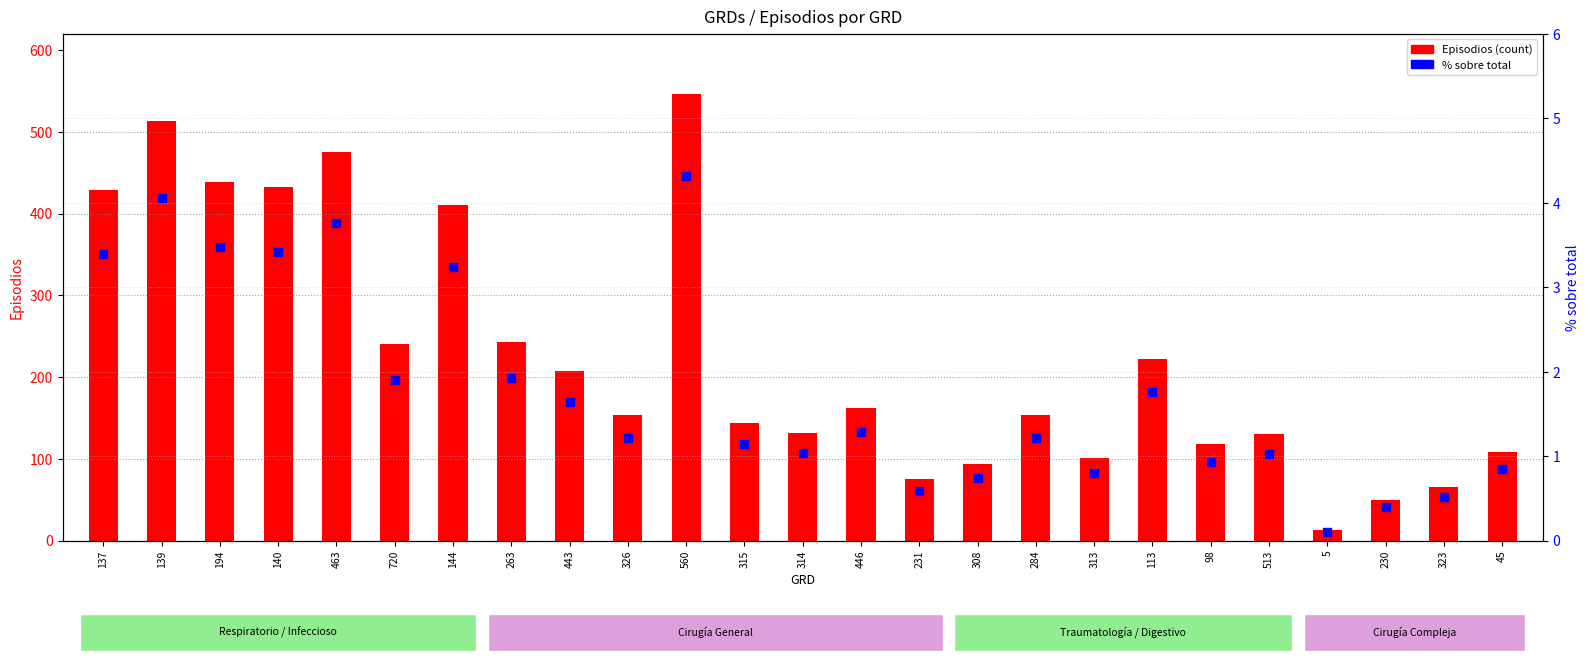

Which series has the largest total across all categories?

Episodios